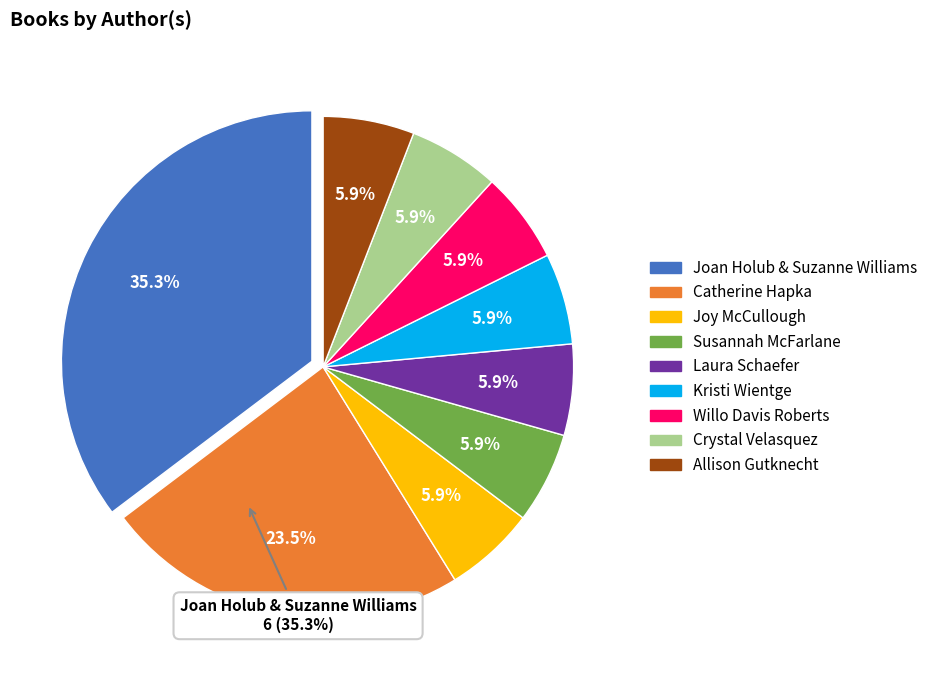

Which category has the smallest portion of the pie?

Joy McCullough